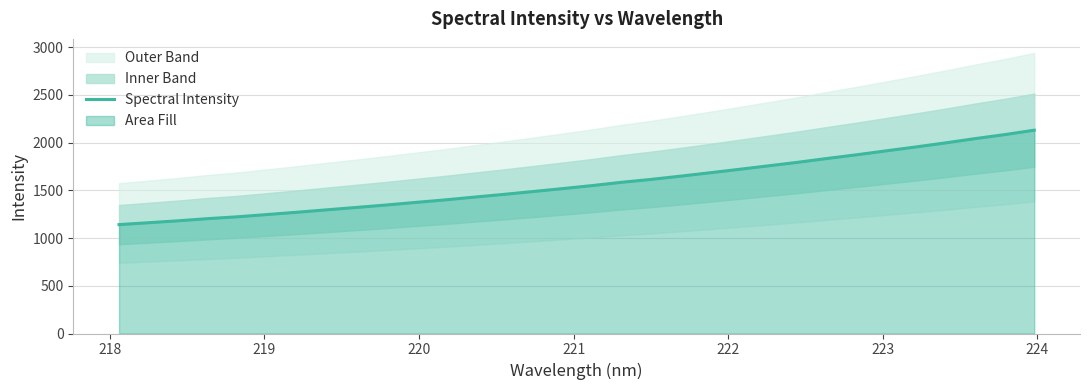

True or false: there are more than 0 points higher than both neighbors.

False